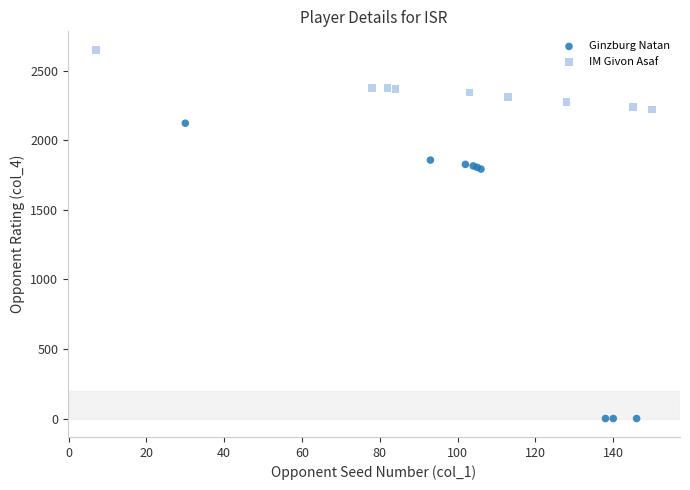

What are all the series names shown in the legend?

Ginzburg Natan, IM Givon Asaf